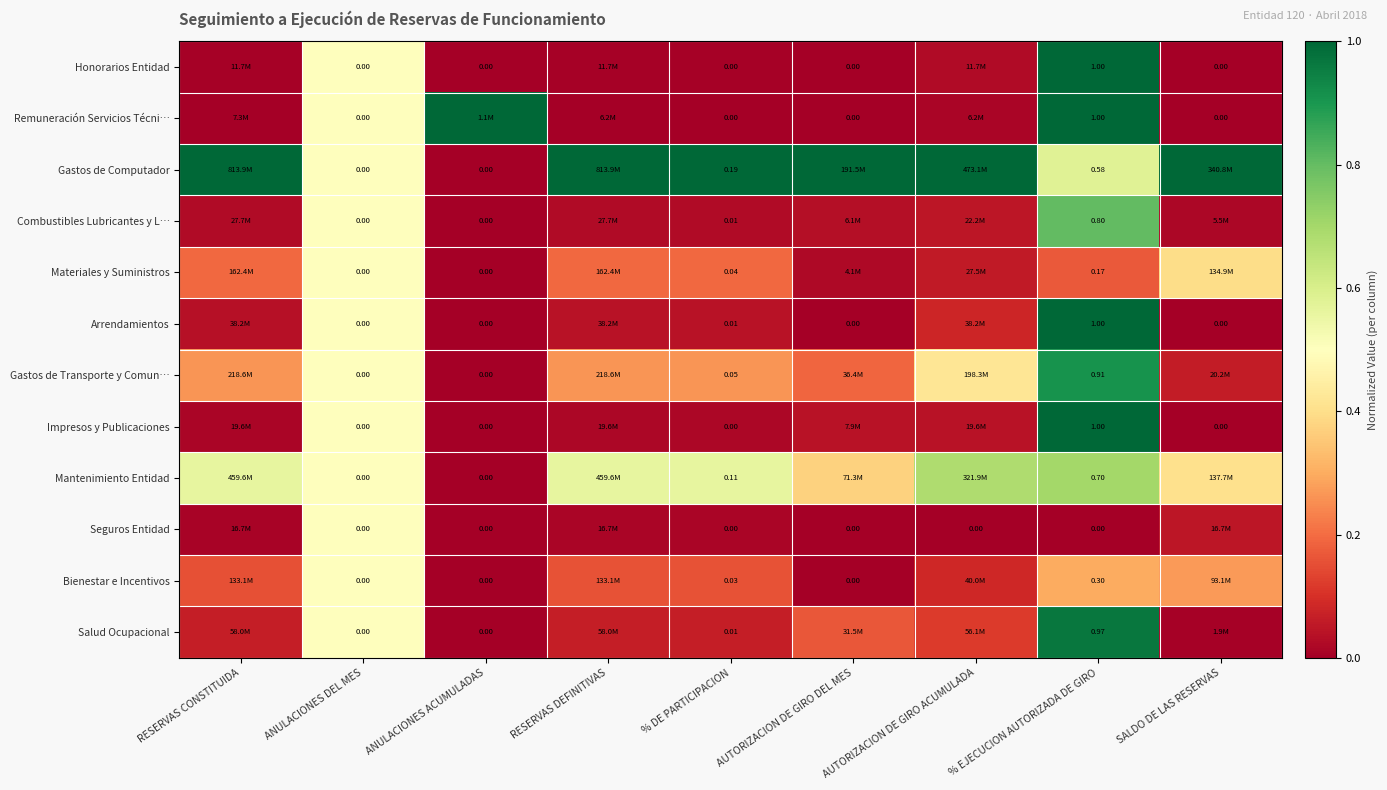

True or false: Arrendamientos has a value of -0.4 at AUTORIZACION DE GIRO DEL MES.

False